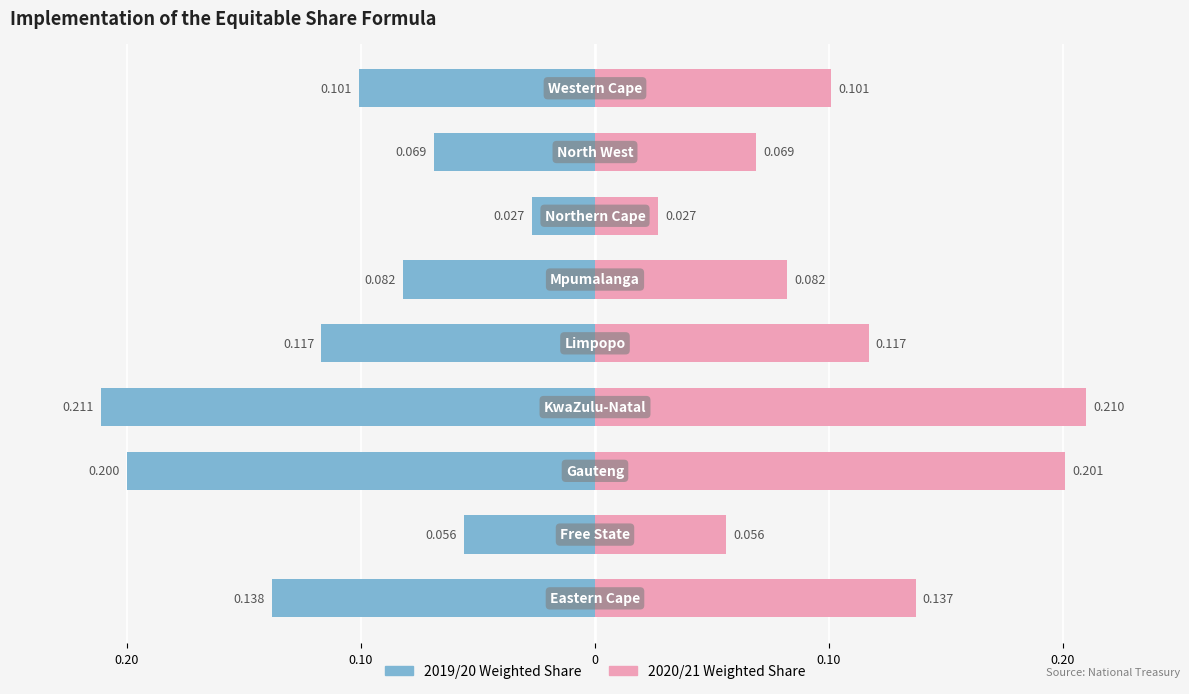

What is the average value of the 2019/20 series?

-0.1